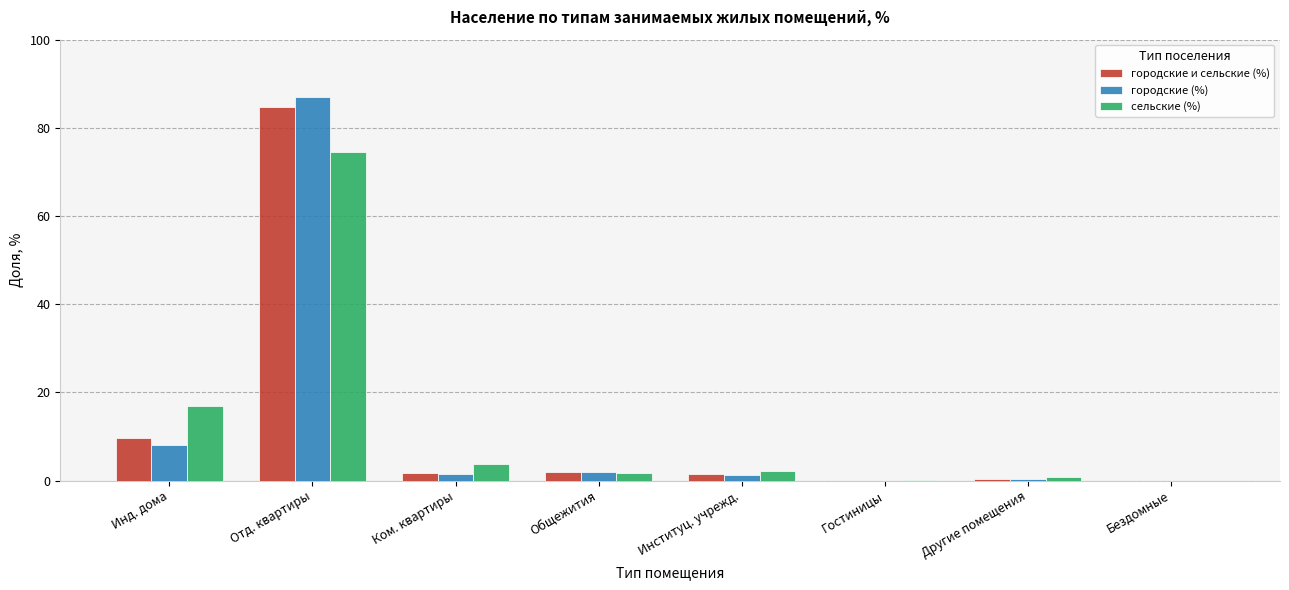

Which label corresponds to the largest value in the chart?

Отд. квартиры